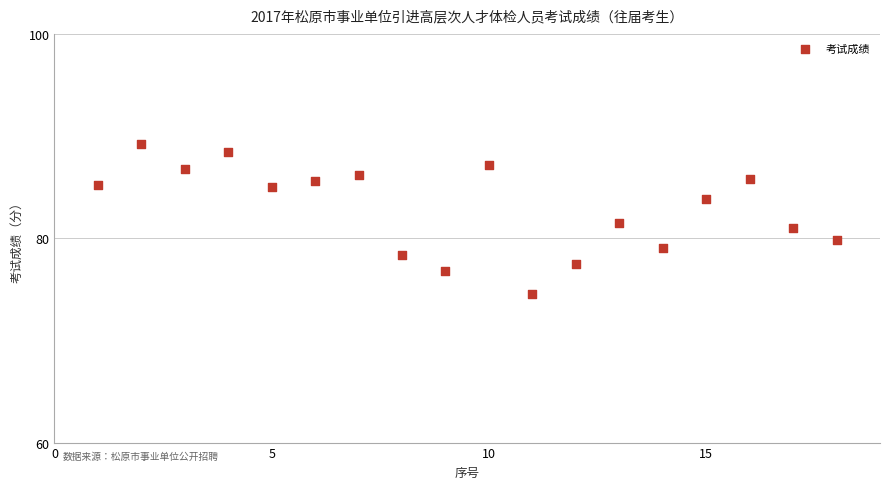

What is the range of Y values (max minus min)?

14.7